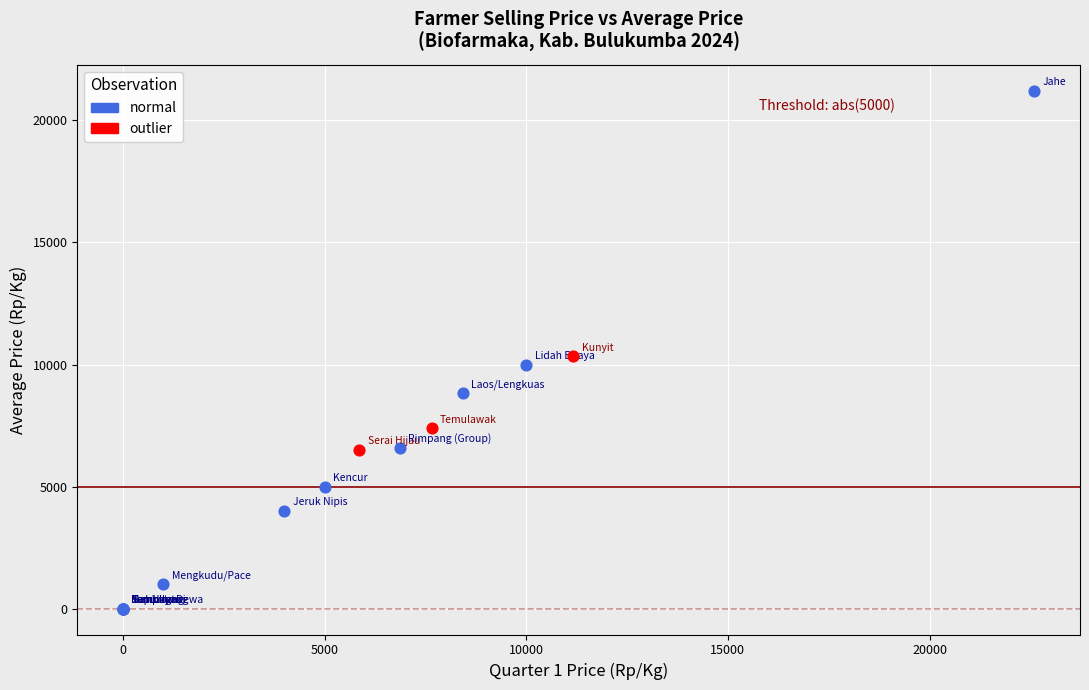

Which series contains the highest Y value?

normal